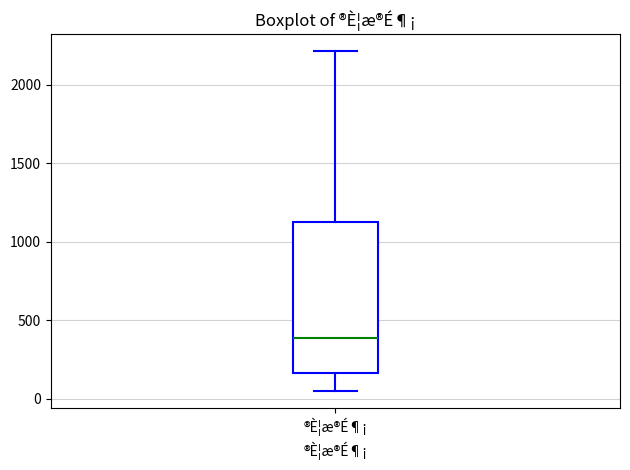

Where is the upper edge of the box for ®È¦æ®É¶¡ on the y-axis? The values are not printed on the chart, so give them approximately, as read against the axis.

1150